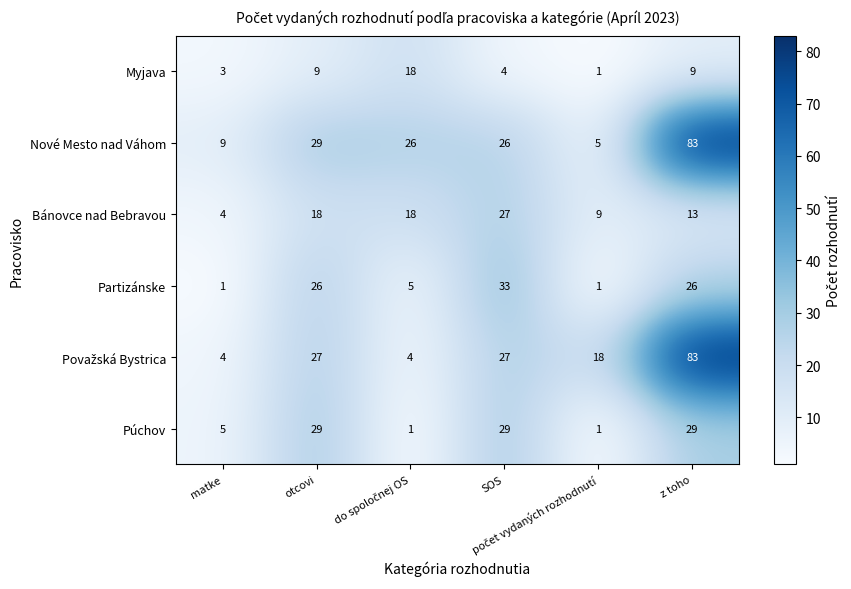

What is the greatest value displayed?

83